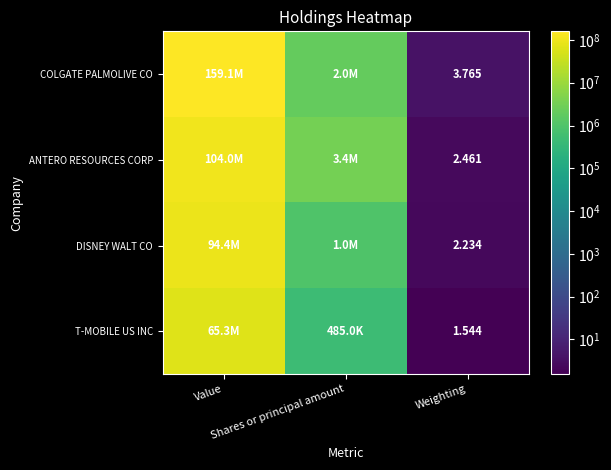

Which category has the lowest value across all series?

Weighting